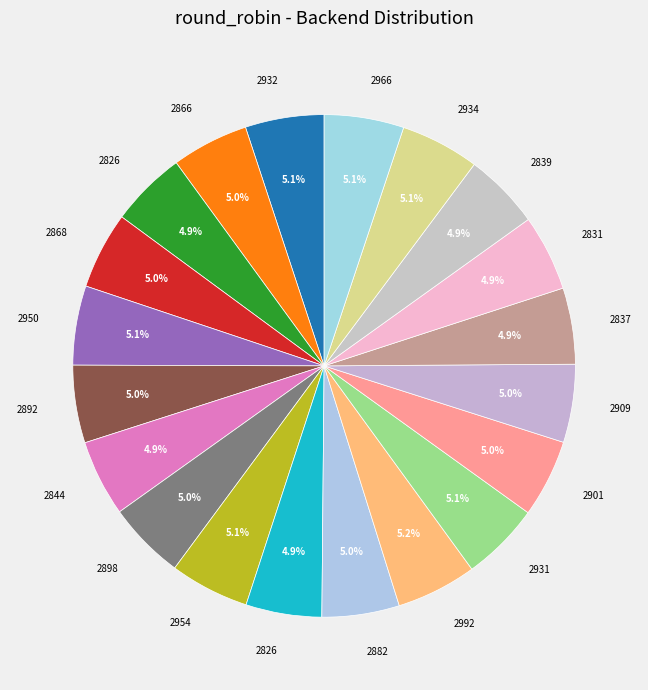

How many slices are in this pie chart?

20